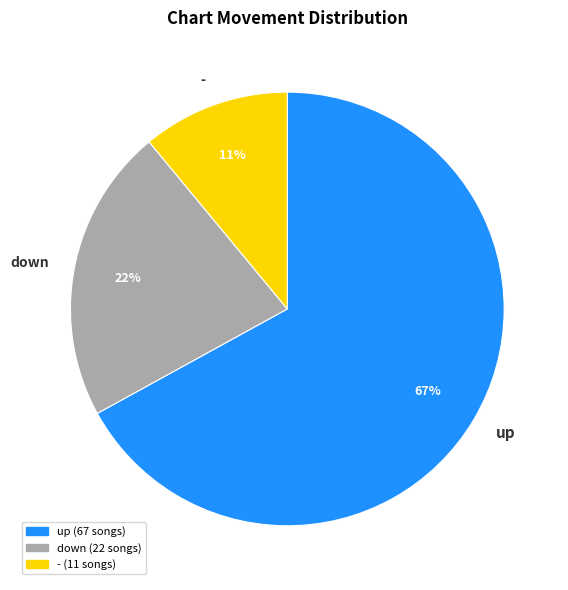

What is the majority slice?

up